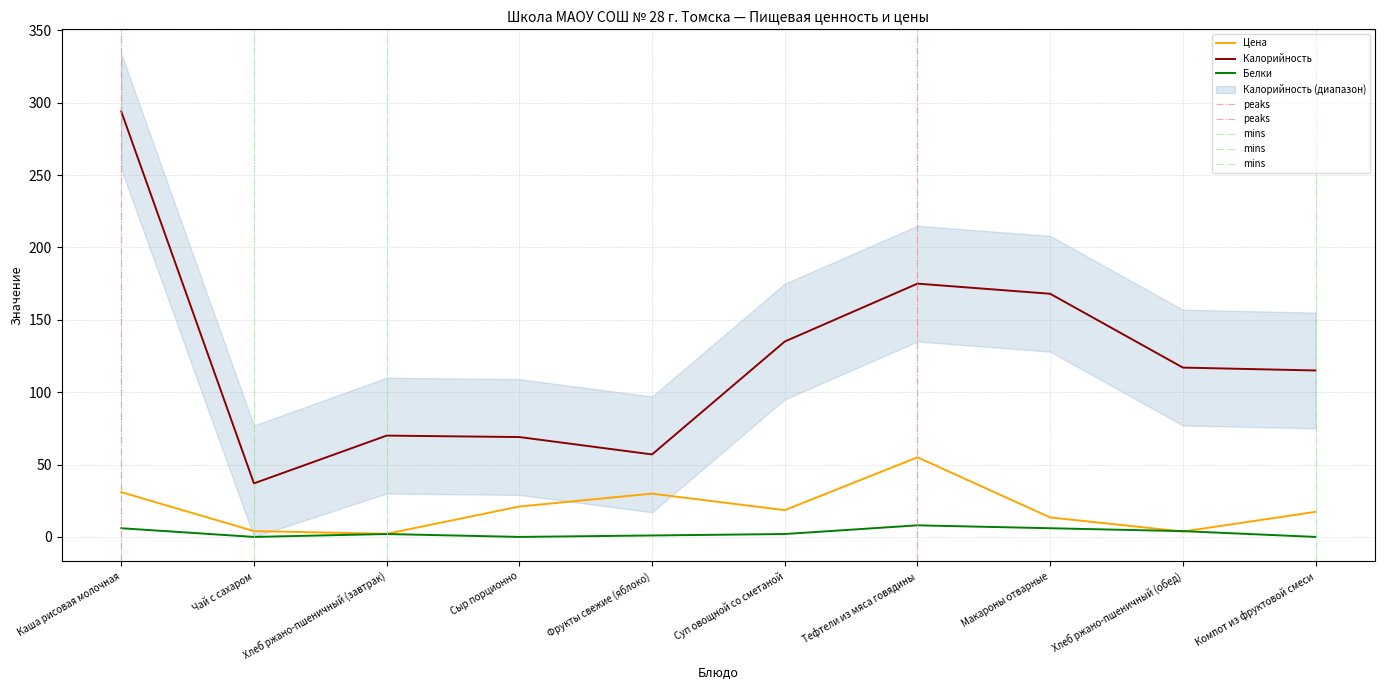

What are all the series names shown in the legend?

Цена, Калорийность, Белки